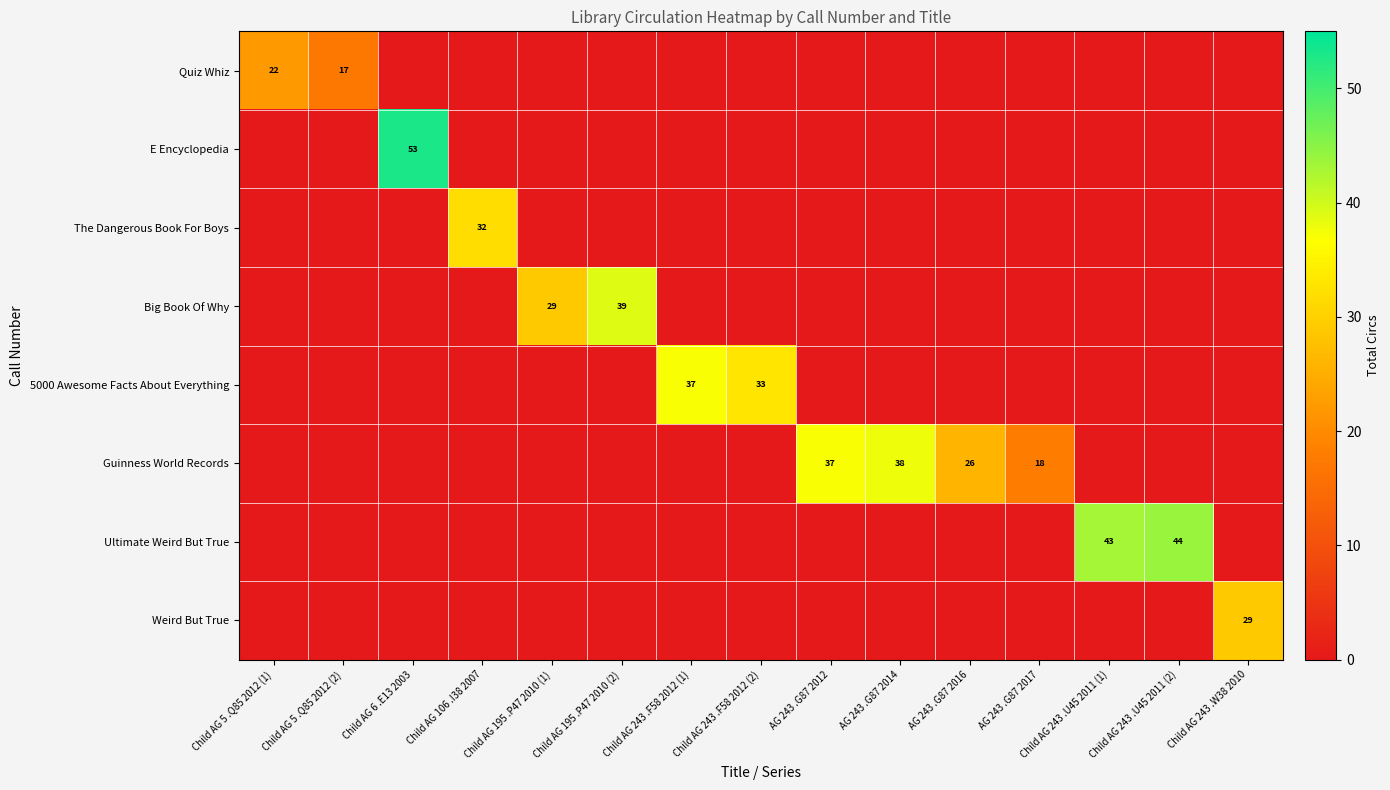

What is the difference between the Guinness World Records values at AG 243 .G87 2014 and AG 243 .G87 2017?

20